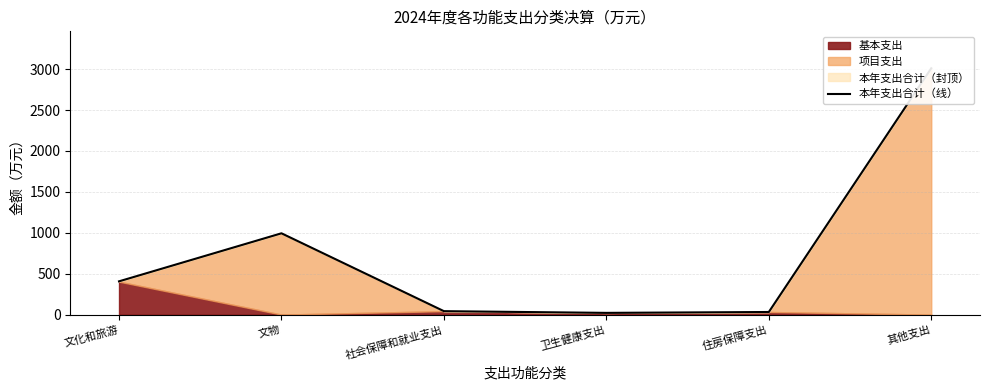

The chart shows a value of 4578.2 at 其他支出. True or false?

False